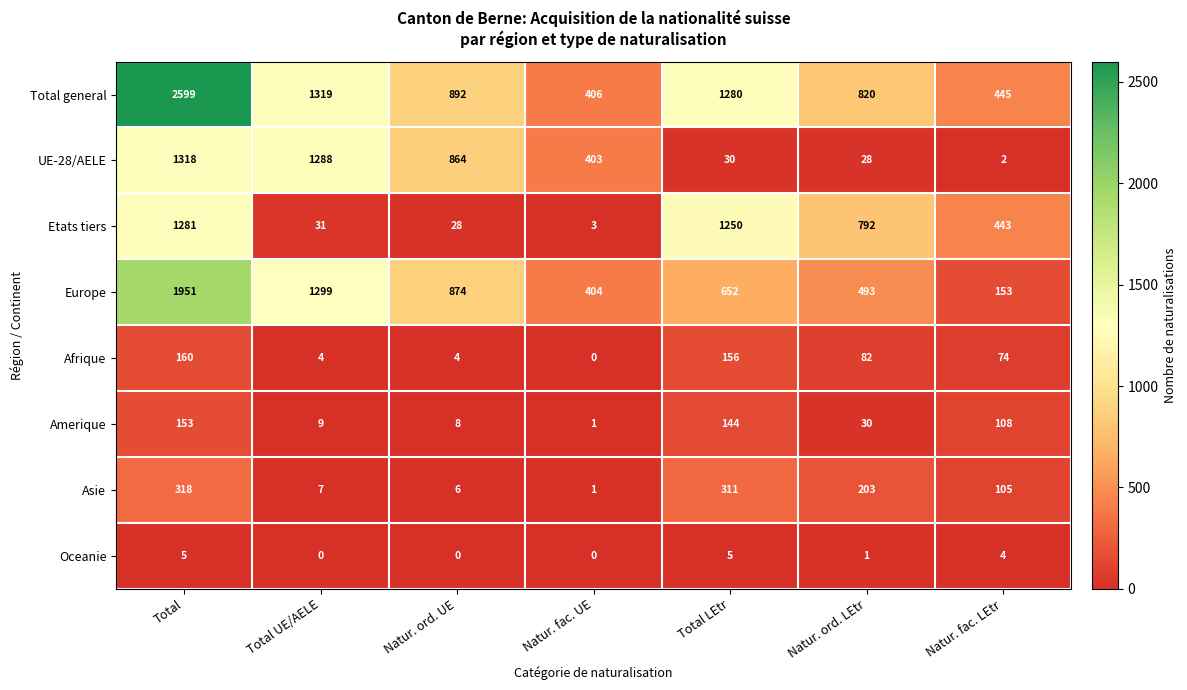

Between Total and Natur. ord. UE, which series saw the biggest shift?

Total general